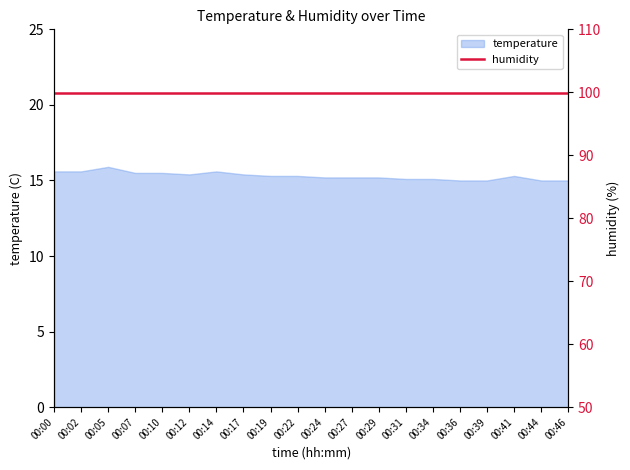

What is the ratio of the value at 00:27 to the value at 00:39?

1.0